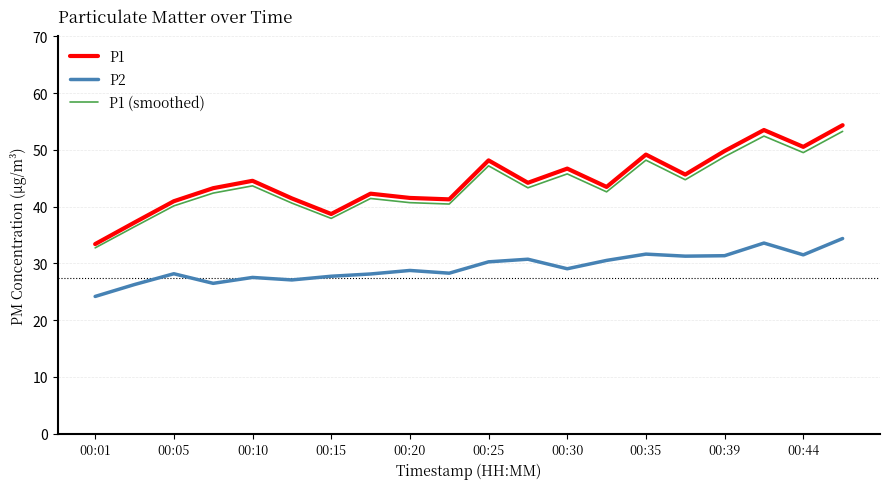

Which series has the largest range (max minus min)?

P1